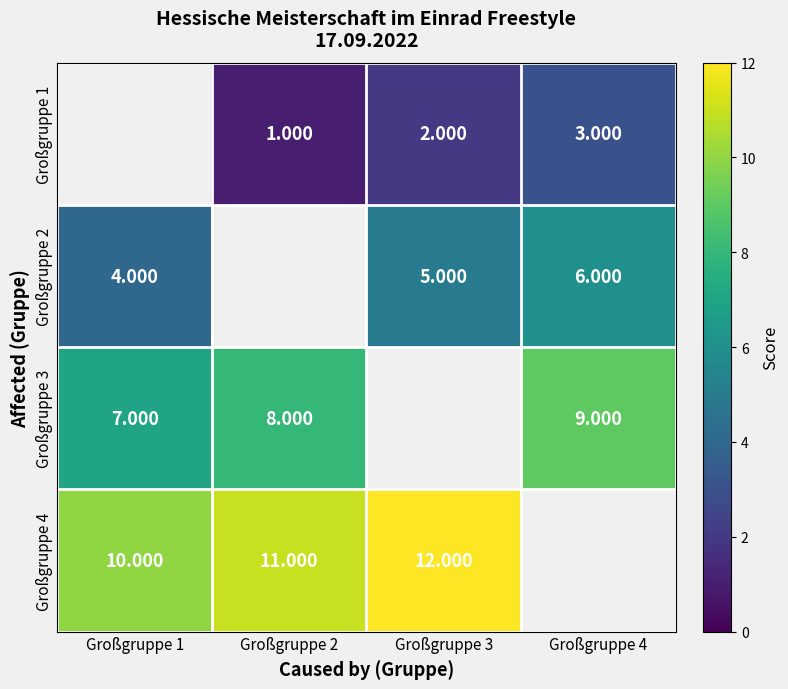

The Großgruppe 3 series shows 9.0 at Großgruppe 4. True or false?

True